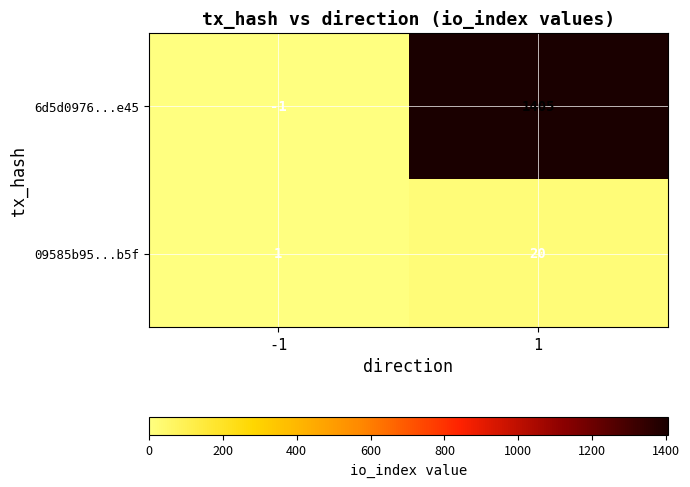

Reading left to right, transcribe all the data shown in this chart.

6d5d0976...e45: -1=-1	1=1405
09585b95...b5f: -1=1	1=20